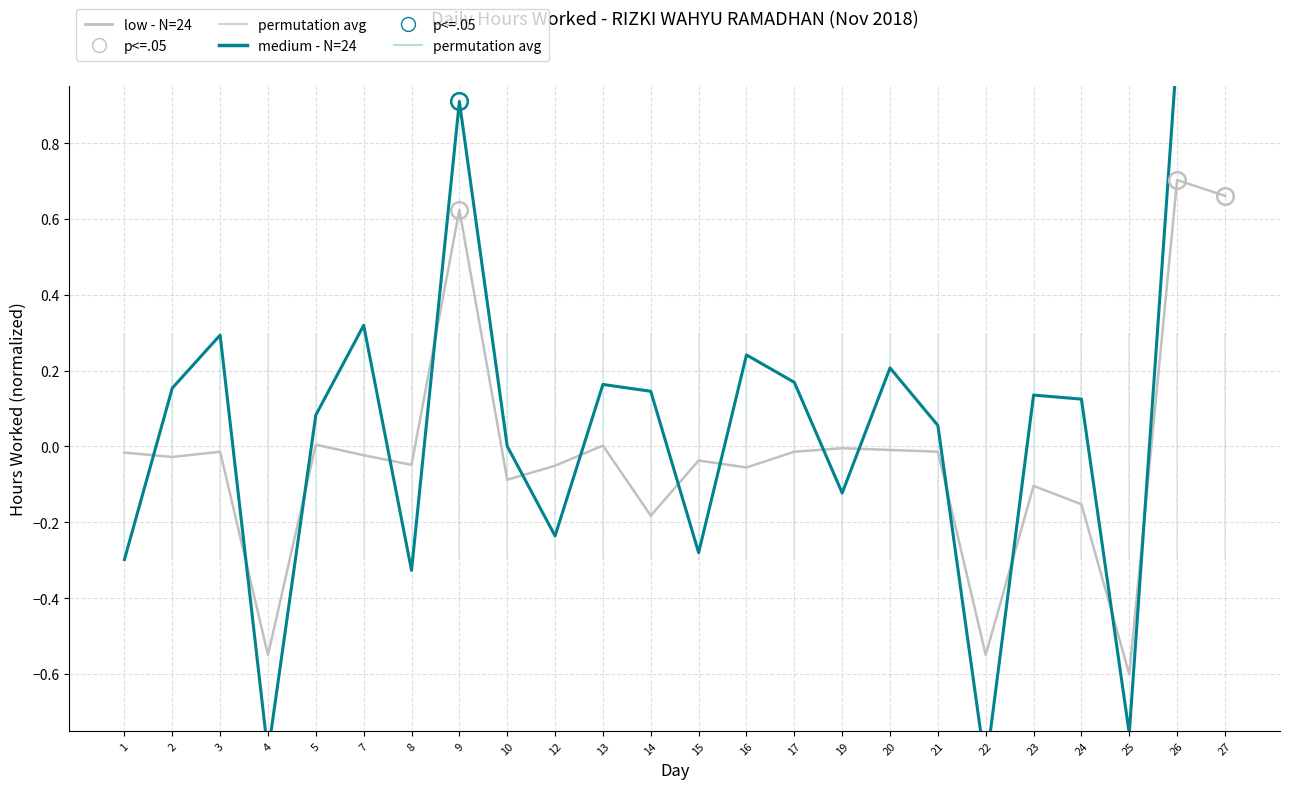

How many intersections are there between low - N=24 and medium - N=24?

15